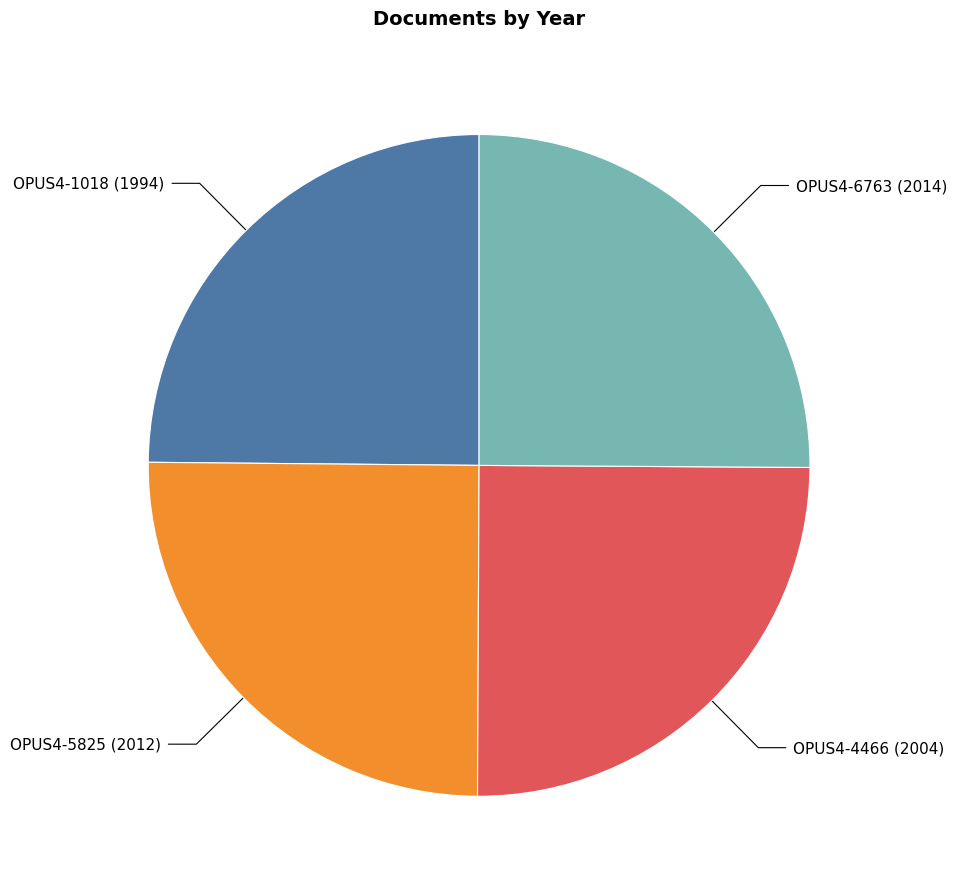

What is the ratio of the value at OPUS4-4466 to the value at OPUS4-6763?

1.0